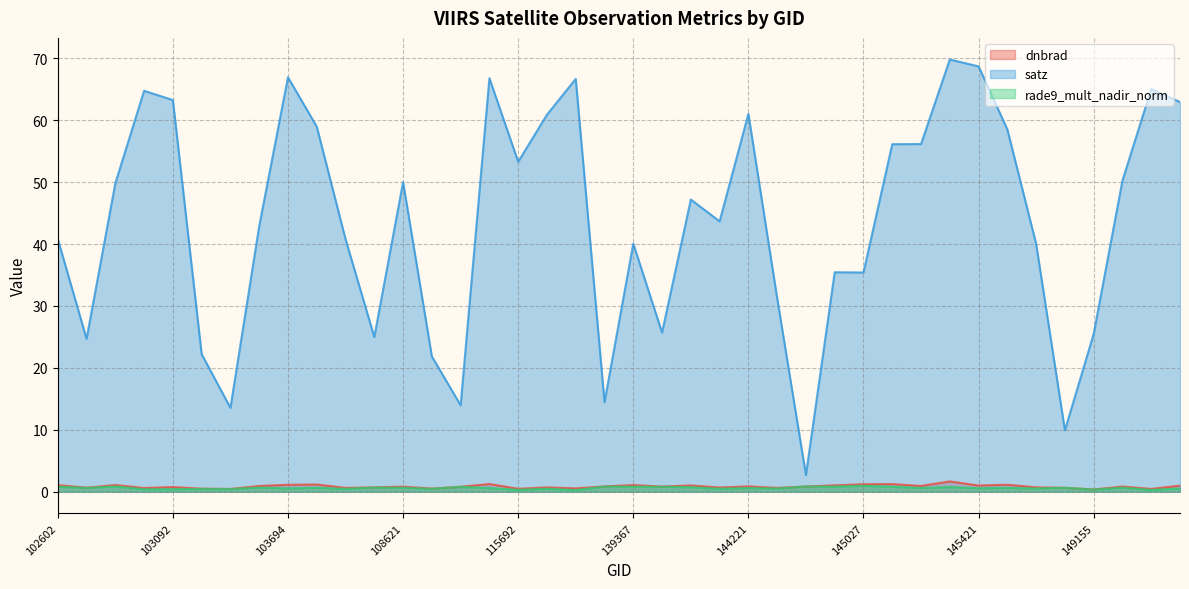

What is the difference between the maximum and minimum values in the satz series?

67.1